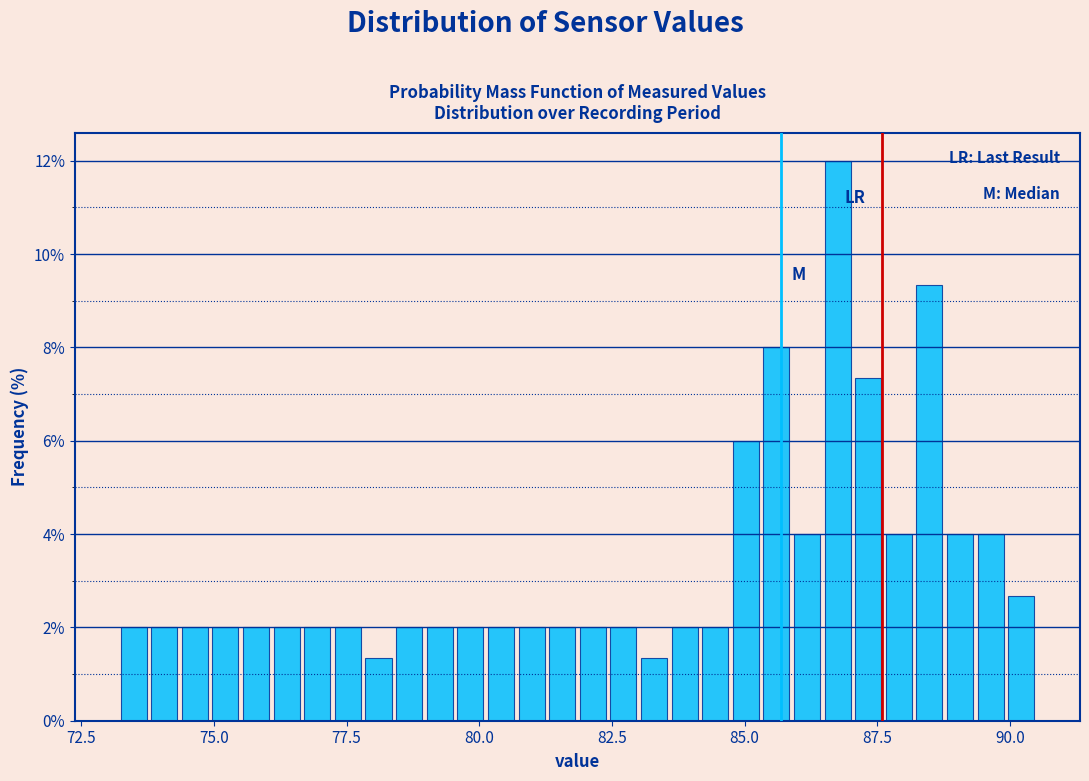

Read against the x-axis, roughly where is the centre of the tallest bar?

87.0